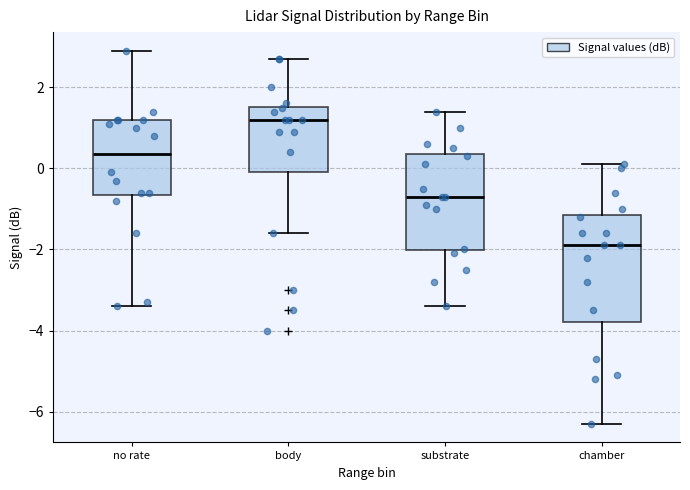

Where does the lower whisker of the box for chamber end on the y-axis? The values are not printed on the chart, so give them approximately, as read against the axis.

-6.2